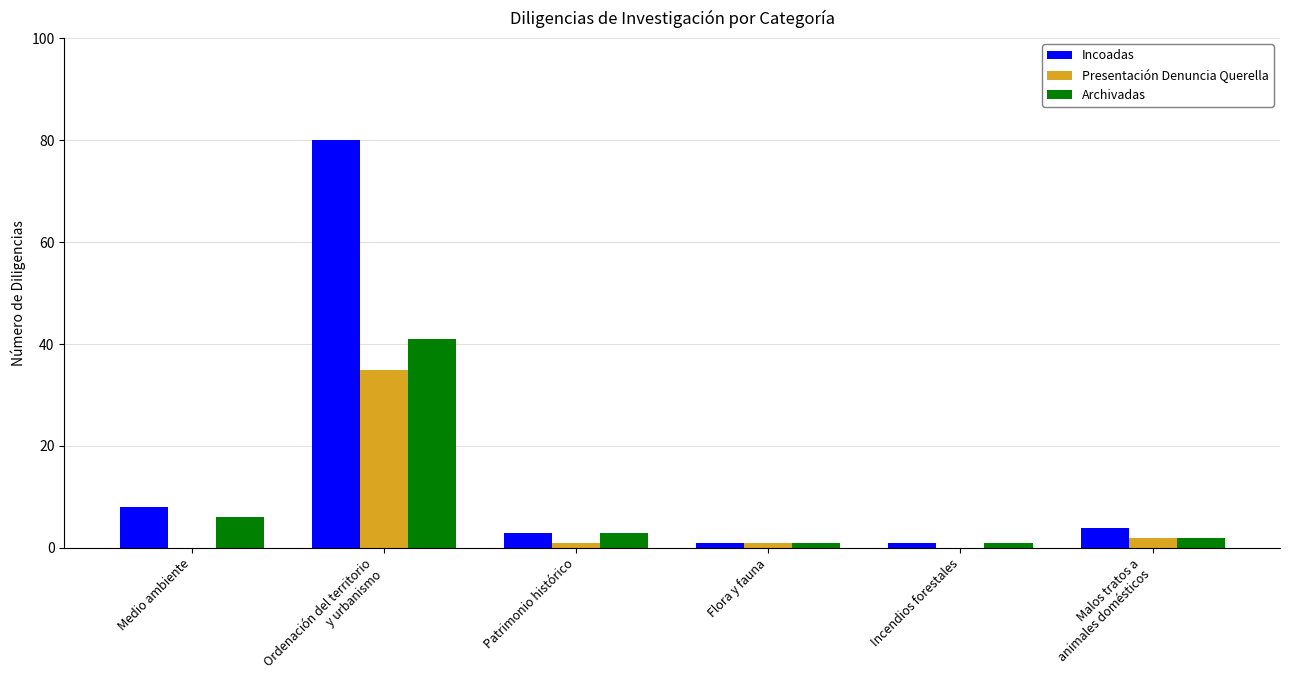

What is the total value across all series at Patrimonio histórico?

7